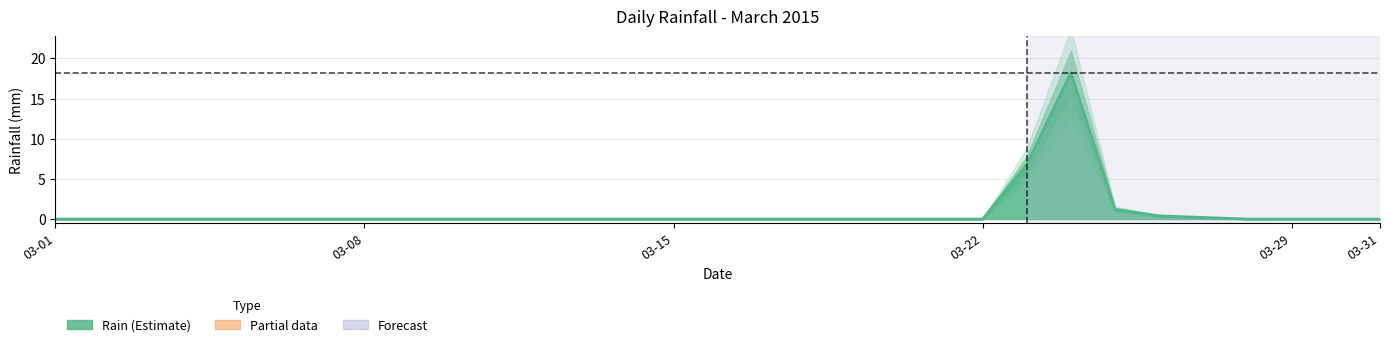

What is the difference between the maximum and minimum values?

18.2